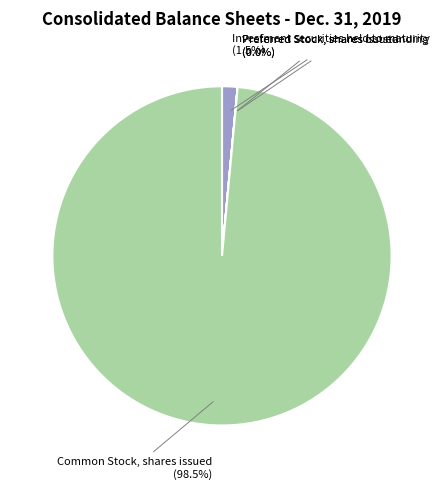

Is there a majority slice in this chart?

Yes